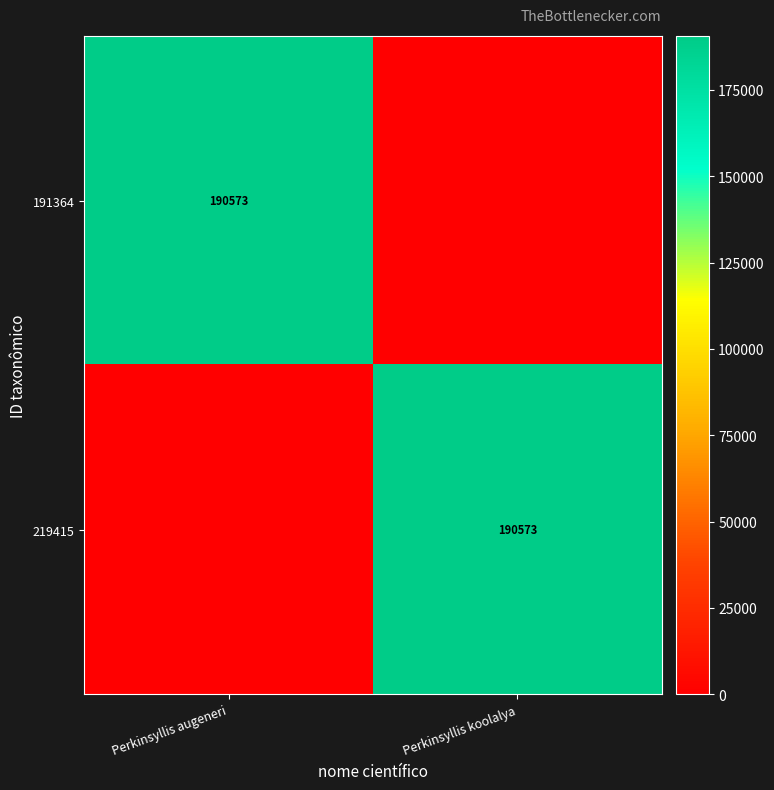

Is it true that 219415 equals 190573 at Perkinsyllis koolalya?

True